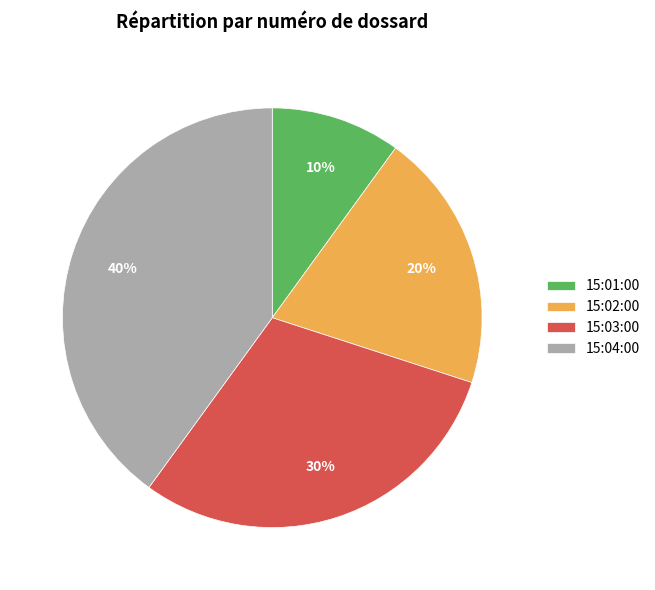

Is it true that 15:03:00 is 30% of the pie?

True